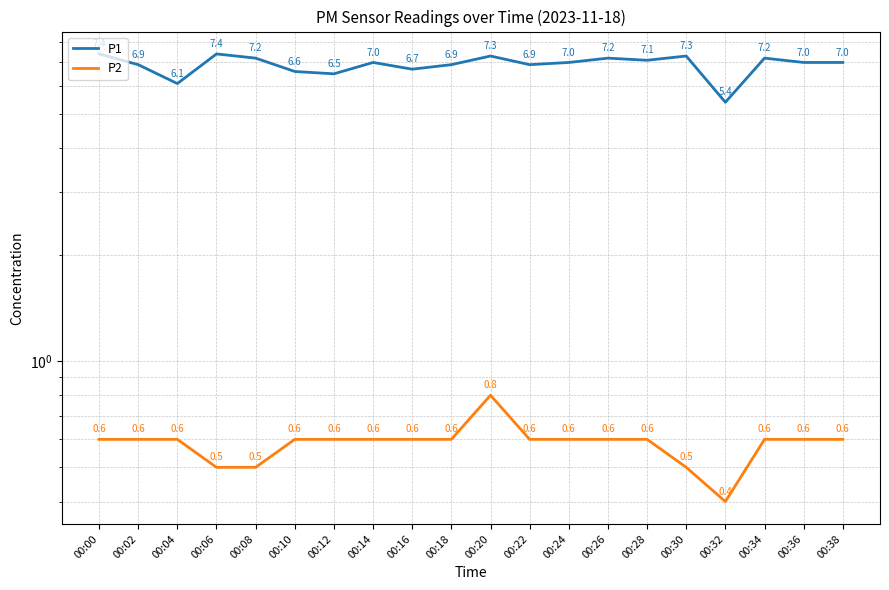

True or false: P1 and P2 intersect in this chart.

False